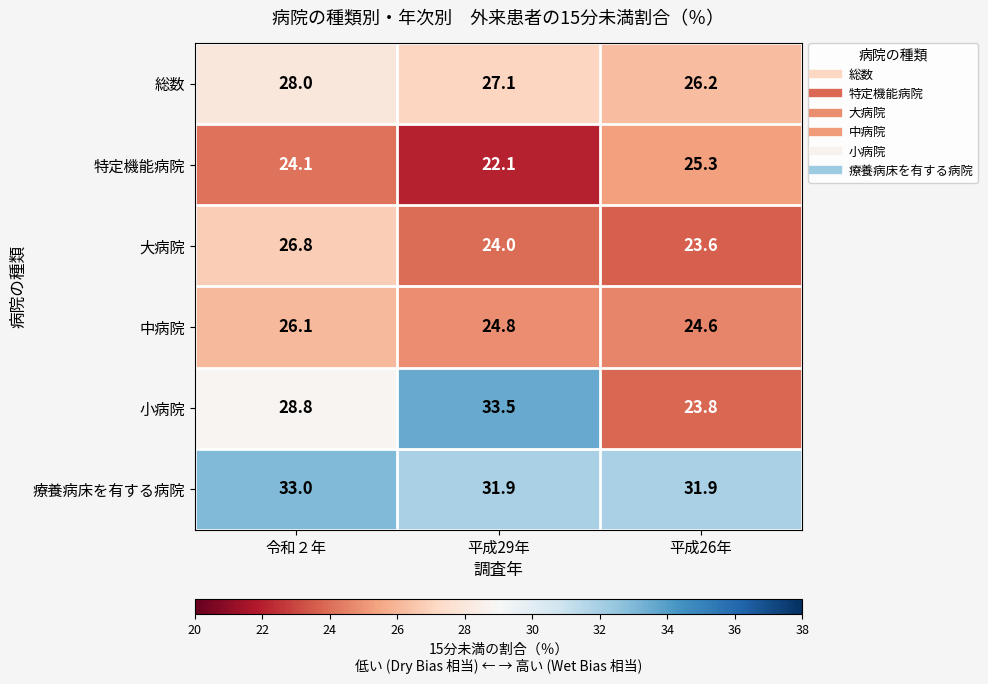

Is the value of 中病院 at 平成26年 greater than the value of 特定機能病院 at 平成29年?

Yes